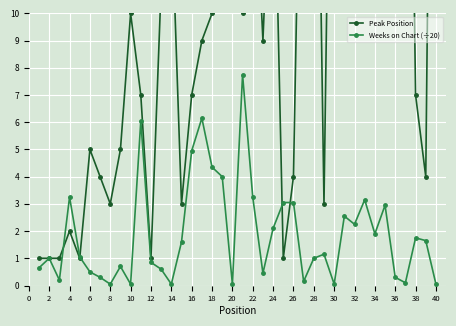

Count the number of data series in this chart.

2